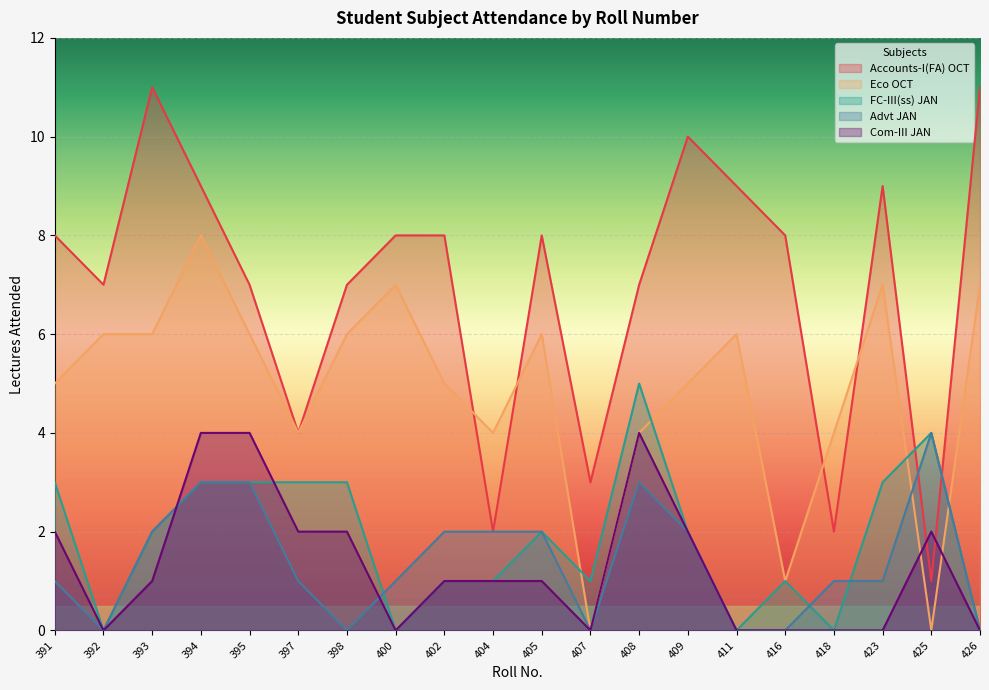

Does the chart display data point markers on the line(s)?

No